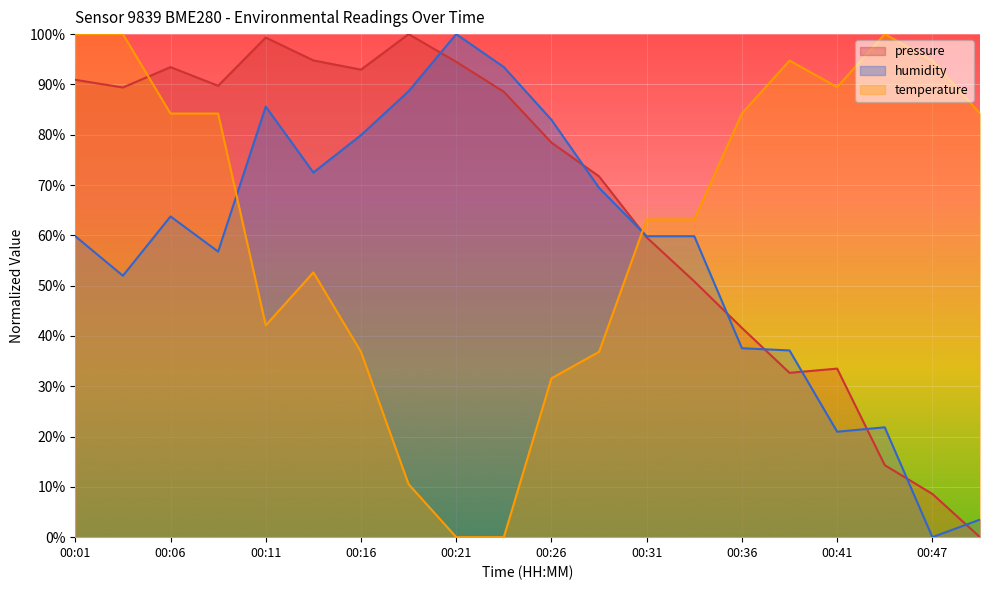

Which series has the largest total across all categories?

pressure